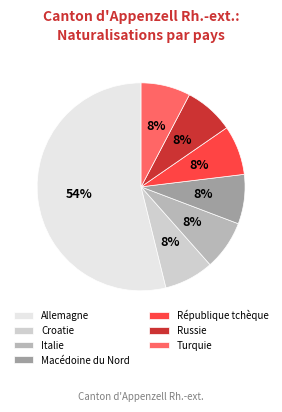

Which category has the biggest portion of the pie?

Allemagne